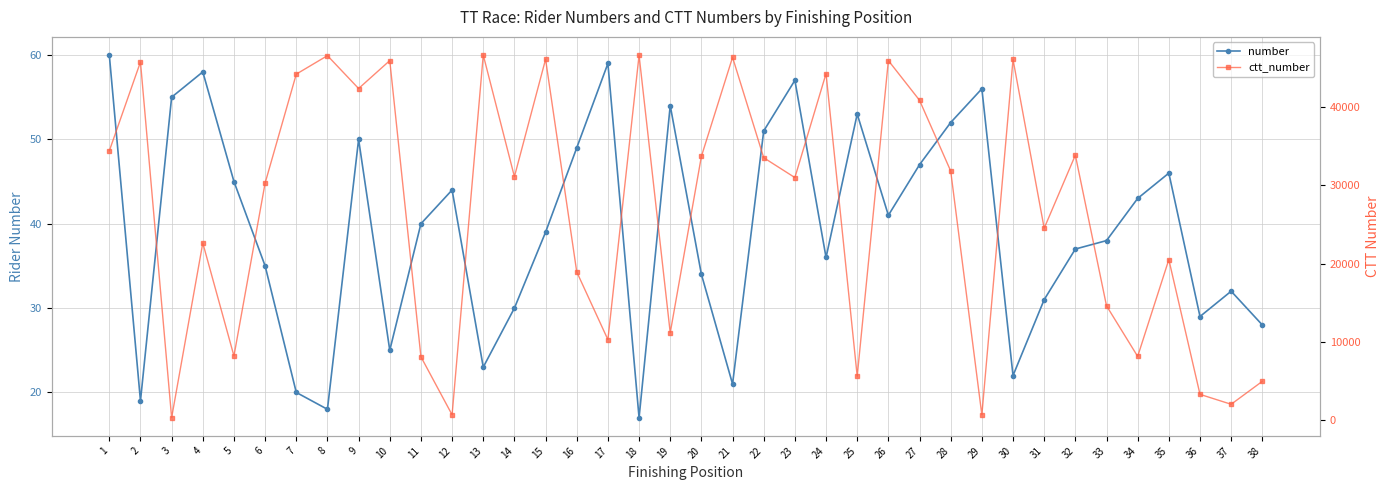

True or false: ctt_number has a value of 20762 at 8.

False